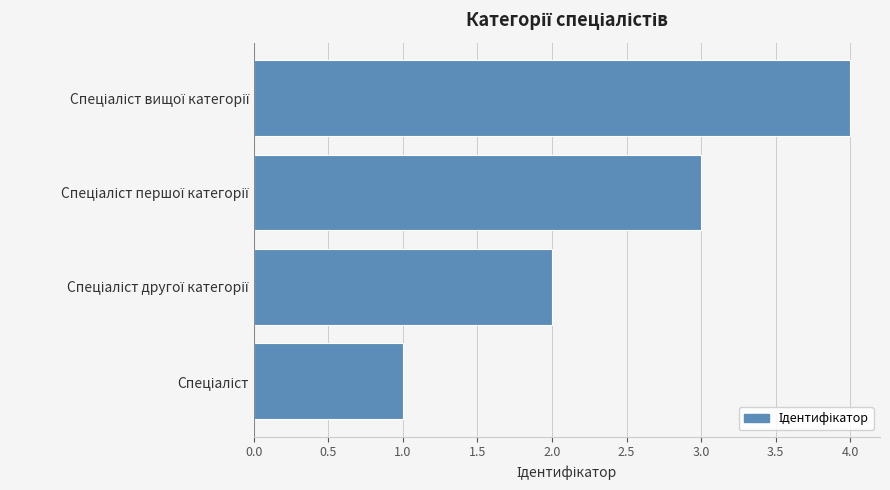

How many values are between 2 and 4?

3